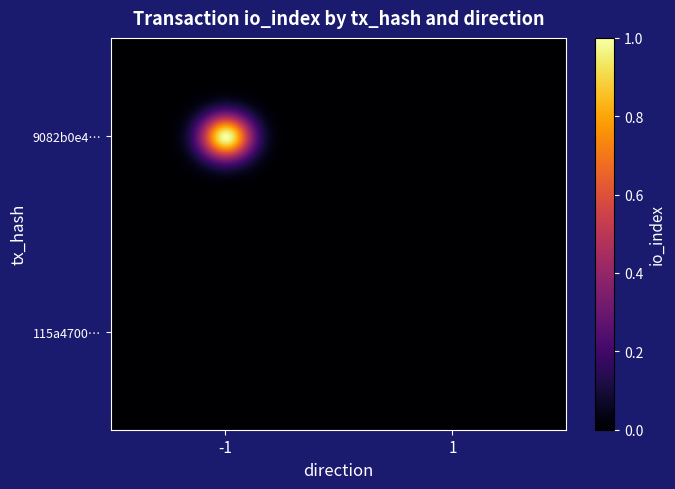

Which series has the widest spread of values?

9082b0e42d682d89b69b9fb68609e4aef58ad6e